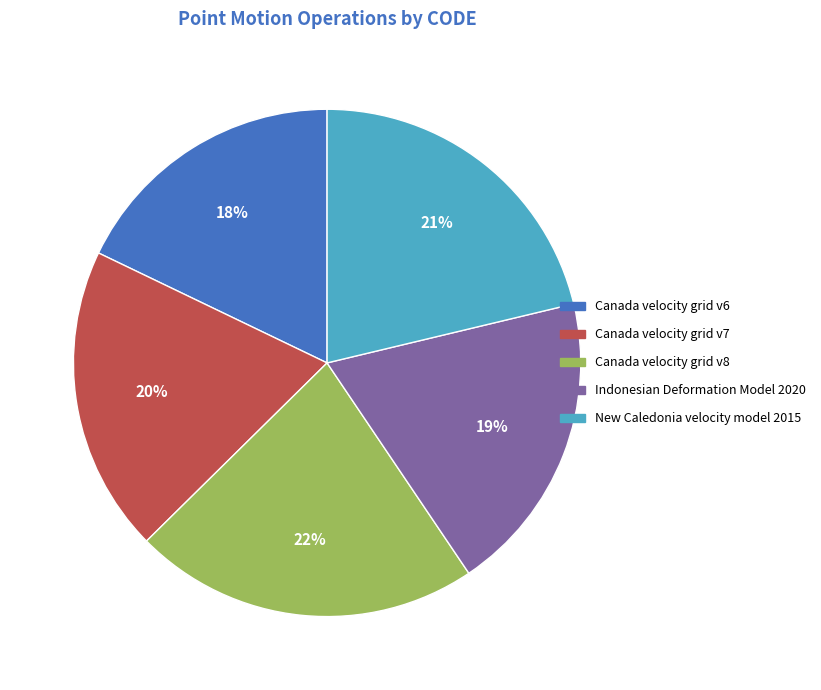

How many segments does this pie chart have?

5